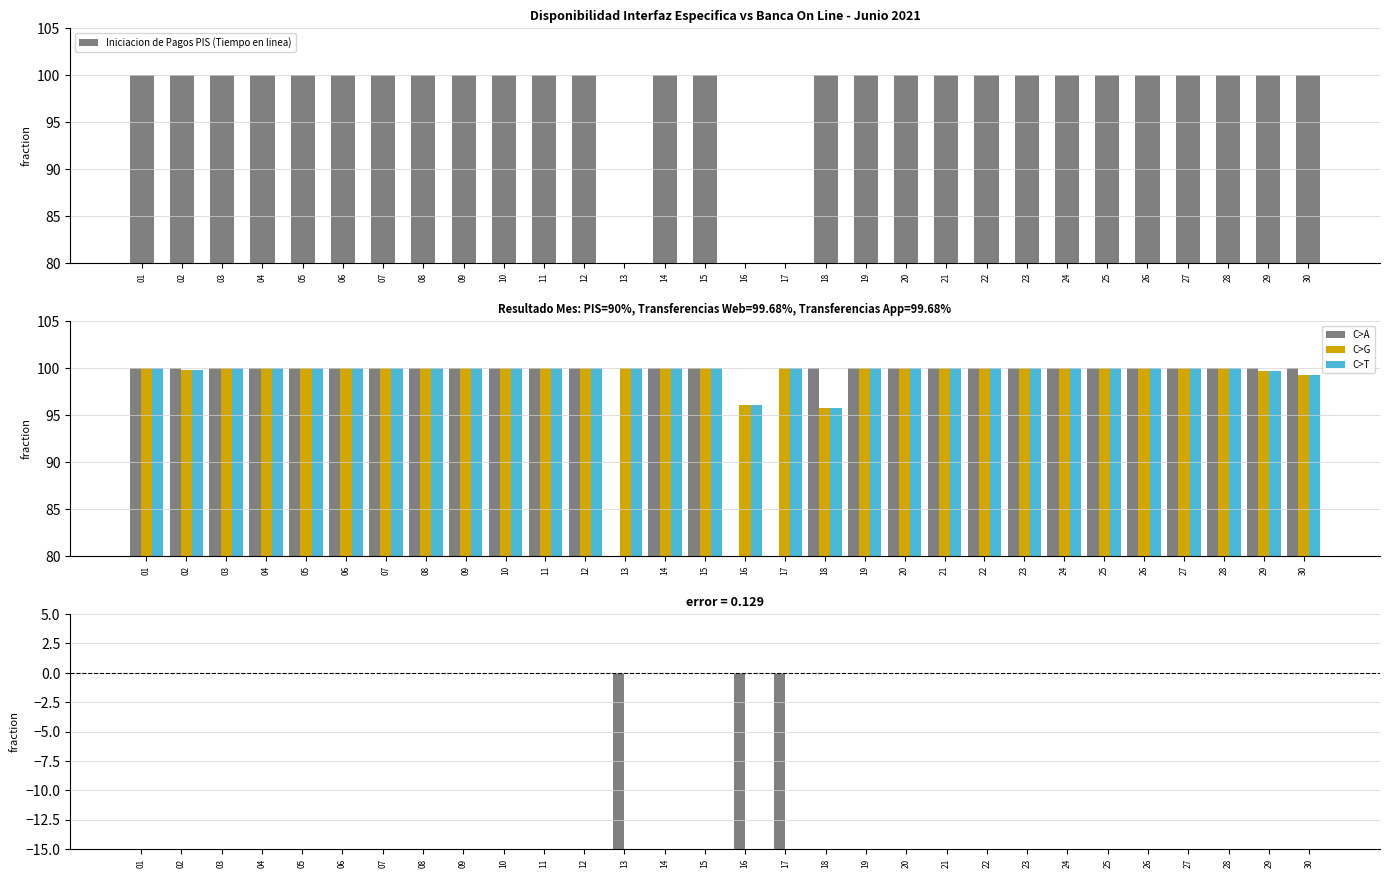

Which label corresponds to the largest value in the chart?

01